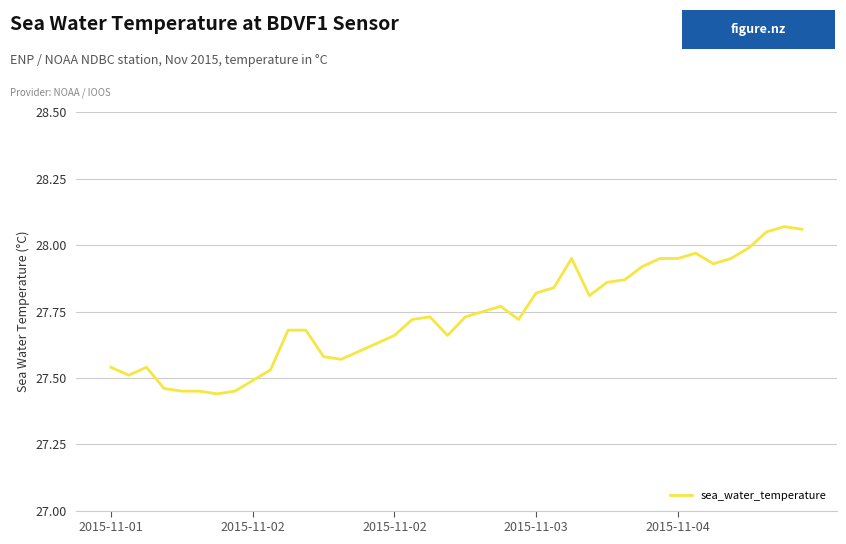

What is the difference between the maximum and minimum values?

0.6